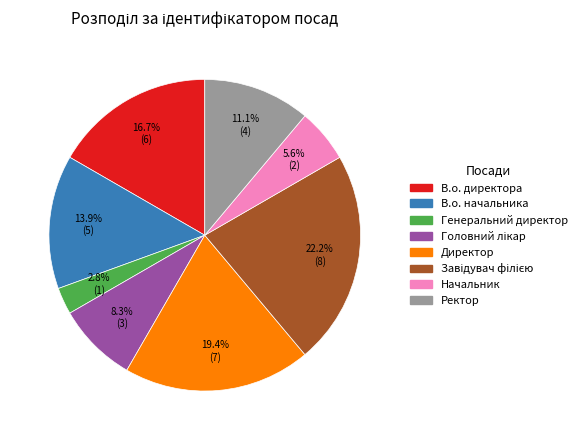

Count the number of slices in the pie.

8